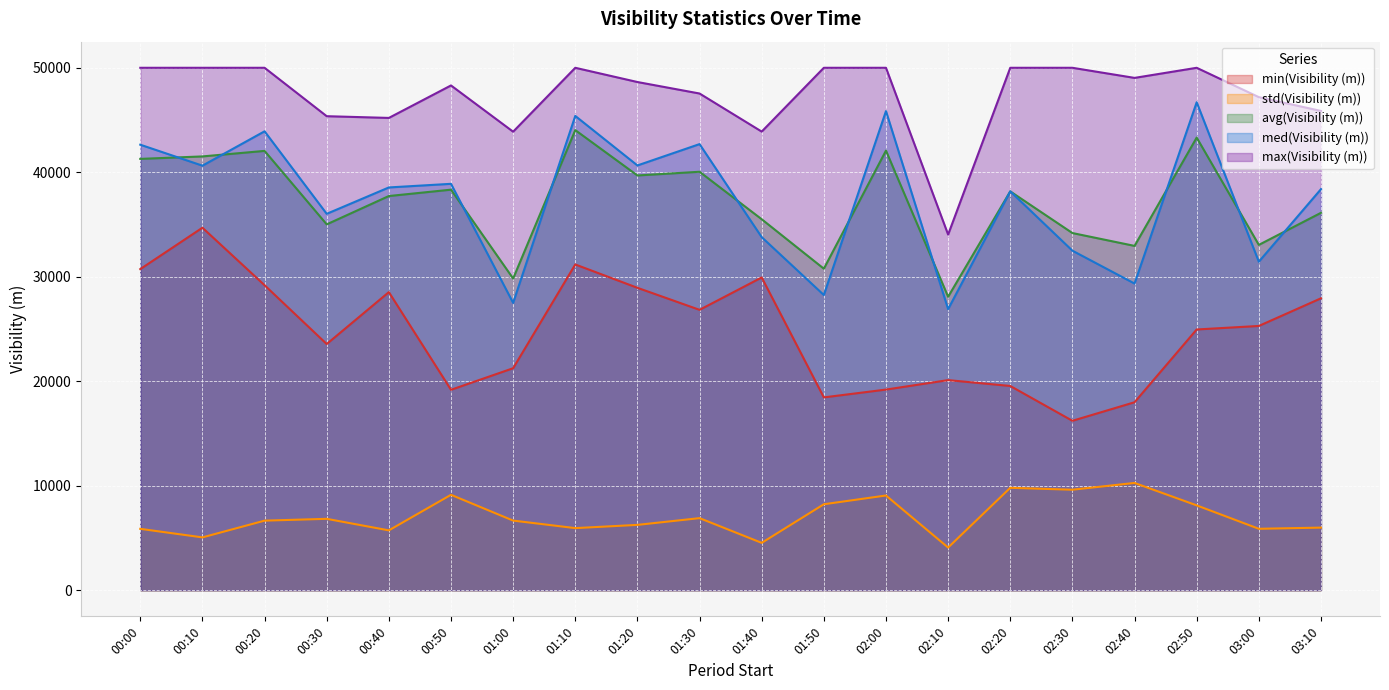

Reading right to left, transcribe all the data shown in this chart.

min(Visibility (m)): 27938	25292	24955	17990	16215	19547	20109	19203	18455	29933	26834	28943	31176	21246	19182	28531	23562	29191	34694	30733
avg(Visibility (m)): 36119	33051	43319	32954	34184	38171	28085	42075	30772	35505	40049	39695	44036	29831	38336	37726	35016	42046	41517	41281
med(Visibility (m)): 38385	31440	46702	29350	32497	38176	26902	45855	28254	33790	42696	40654	45392	27502	38895	38548	36024	43920	40633	42639
max(Visibility (m)): 45869	47191	50000	49033	50000	50000	34036	50000	50000	43894	47538	48638	50000	43883	48310	45202	45367	50000	50000	50000
std(Visibility (m)): 5993	5879	8120	10268	9618	9801	4085	9066	8228	4533	6899	6253	5944	6664	9132	5728	6833	6659	5057	5874